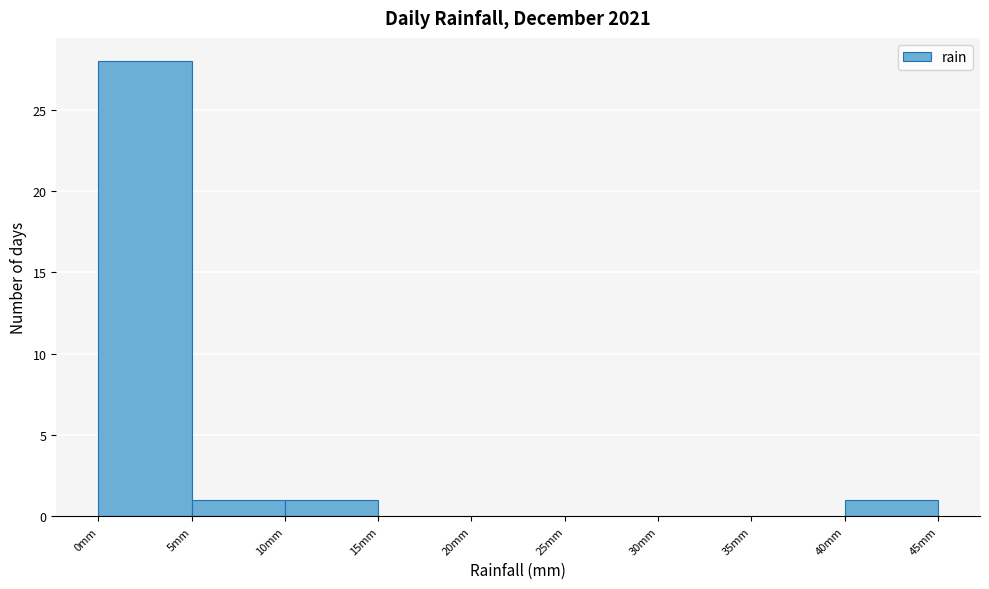

How tall is the bar that spans 40 to 45 on the x-axis? The values are not printed on the chart, so give them approximately, as read against the axis.

1